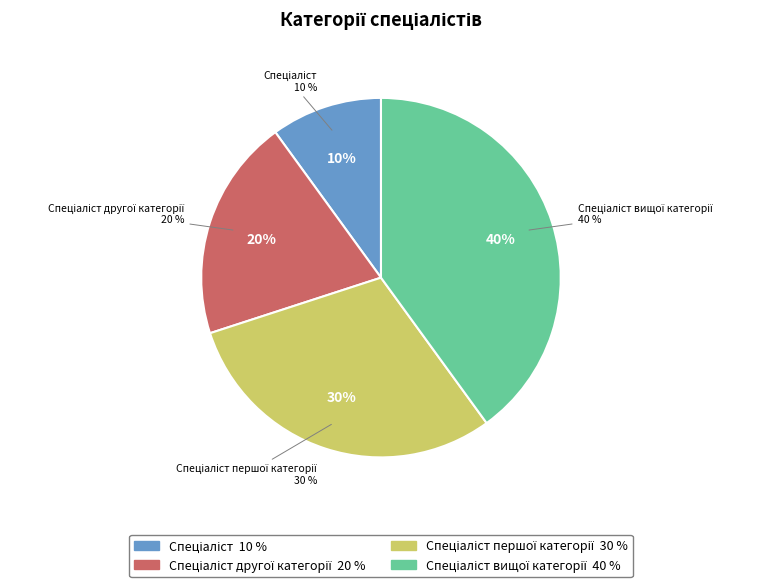

How many segments does this pie chart have?

4